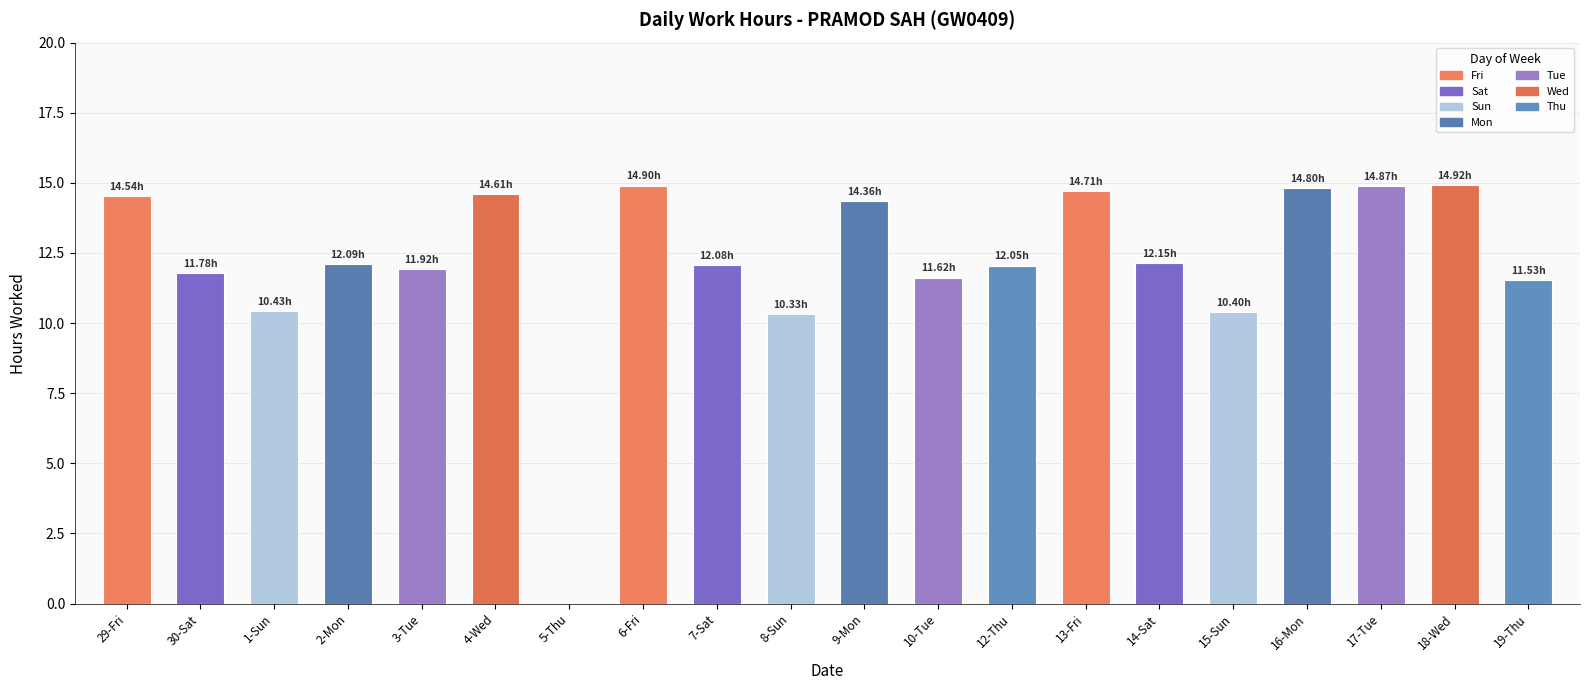

Approximately how many times larger is the value at 30-Sat compared to 3-Tue?

1.0